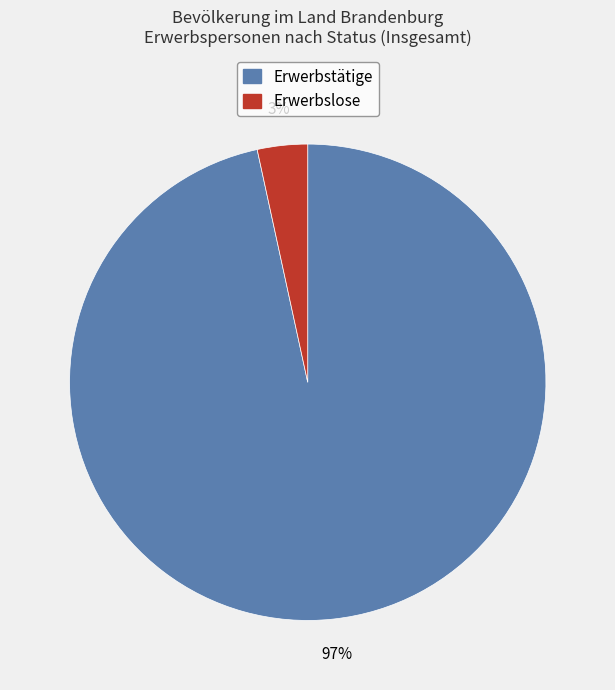

Between Erwerbstätige and Erwerbslose, which is larger?

Erwerbstätige